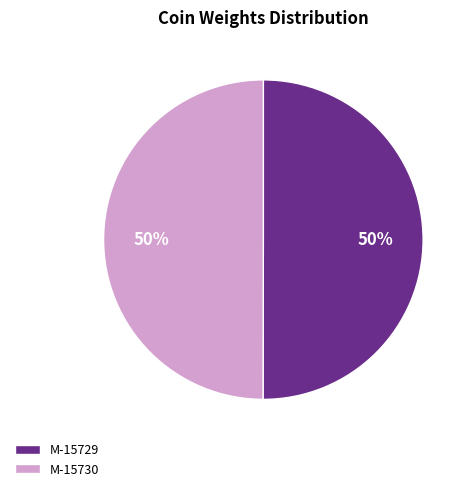

True or false: M-15730 accounts for 50% of the total.

True